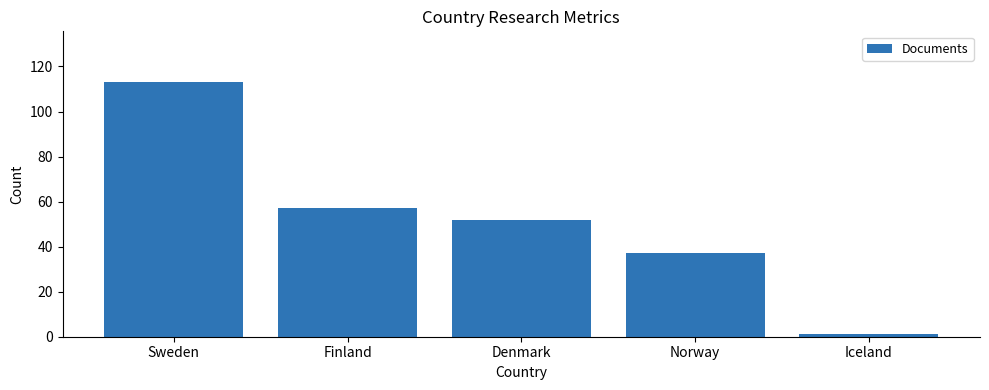

Rank the categories by value from highest to lowest.

Sweden, Finland, Denmark, Norway, Iceland